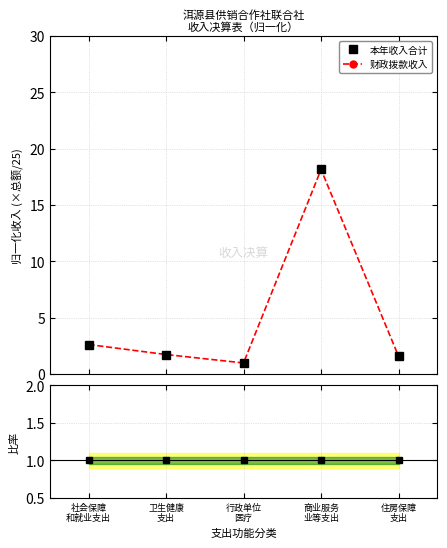

Is this an area chart (filled region under the line)?

No